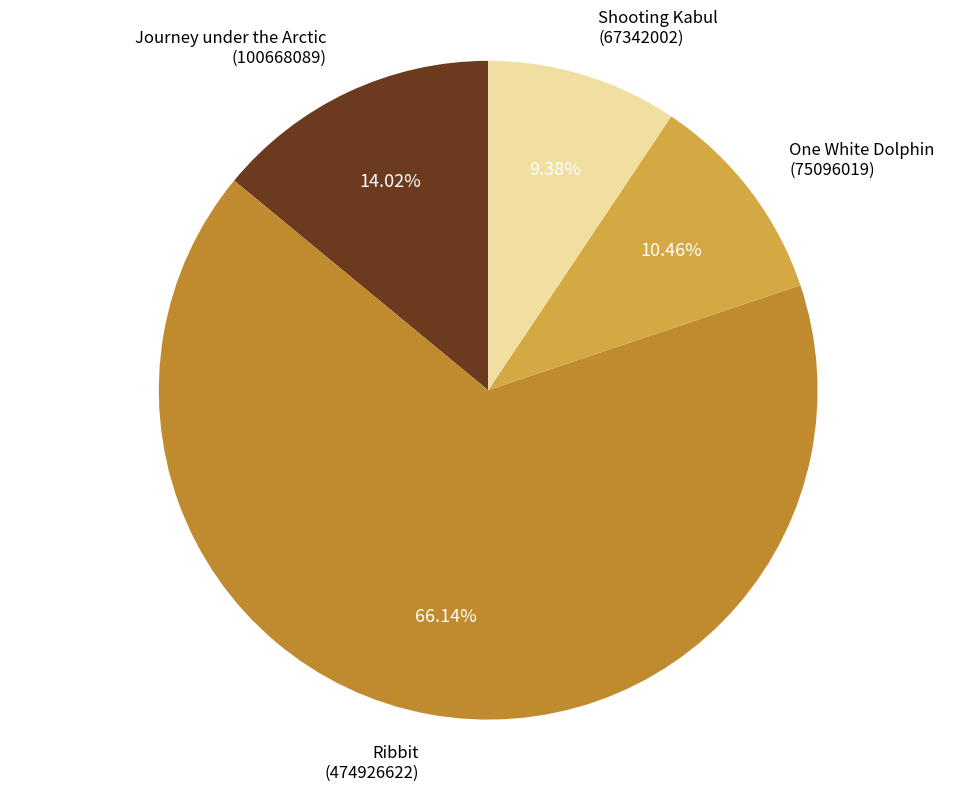

Between Shooting Kabul (67342002) and One White Dolphin (75096019), which is larger?

One White Dolphin (75096019)